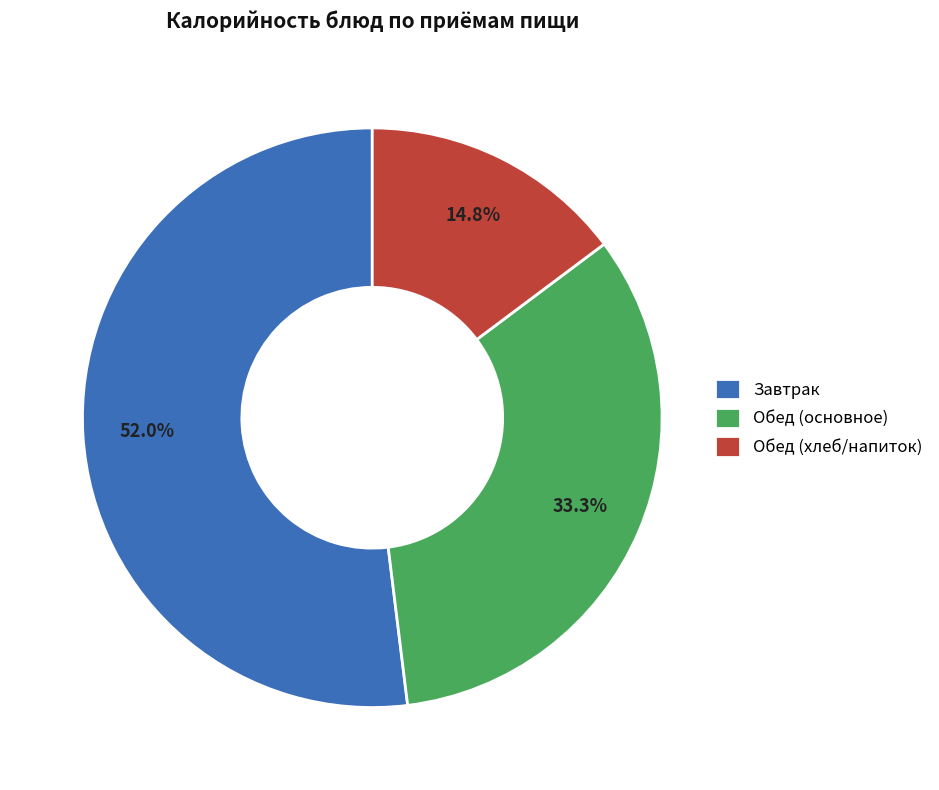

Combined, do Обед (хлеб/напиток) and Обед (основное) account for over 50%?

No